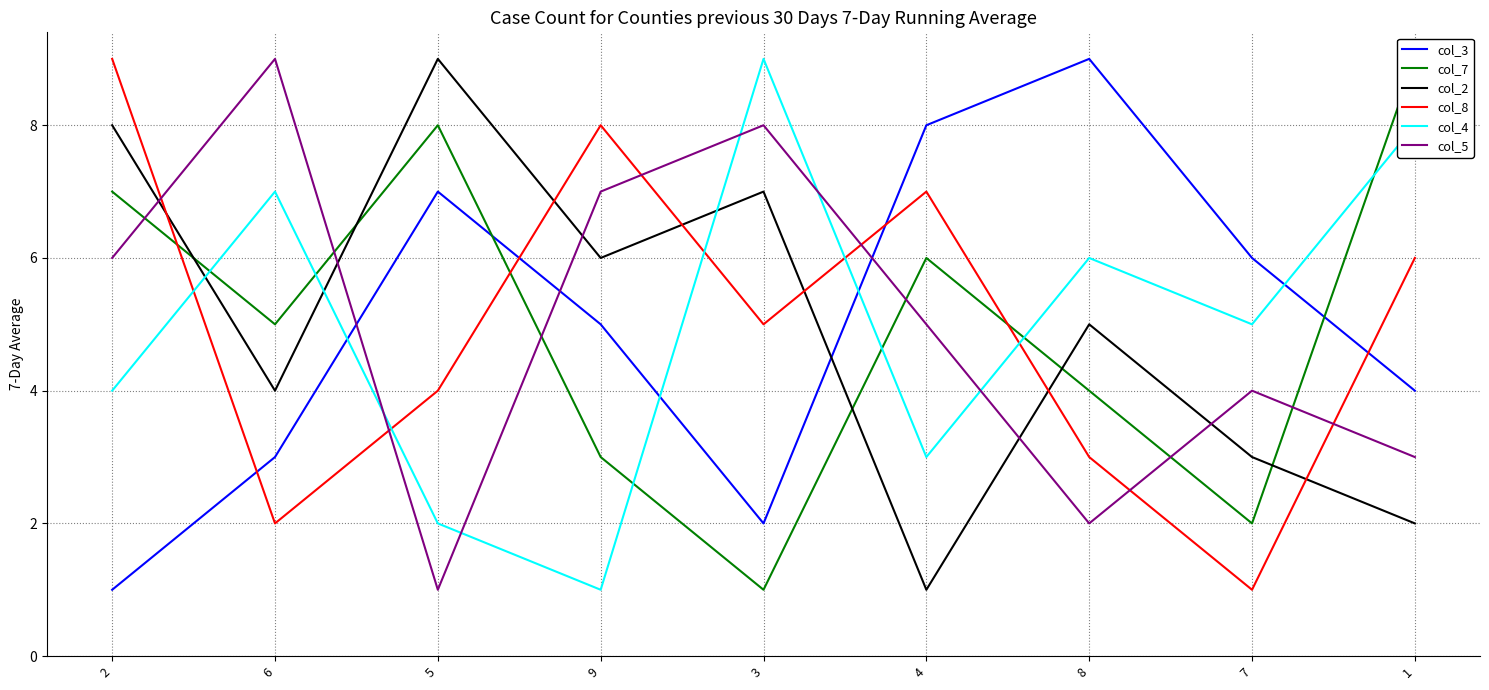

Which label corresponds to the smallest value in the chart?

2